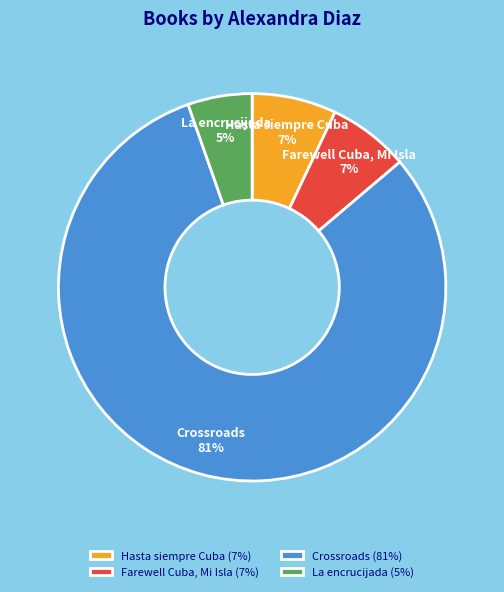

The Farewell Cuba, Mi Isla slice represents 1% of the pie. True or false?

False